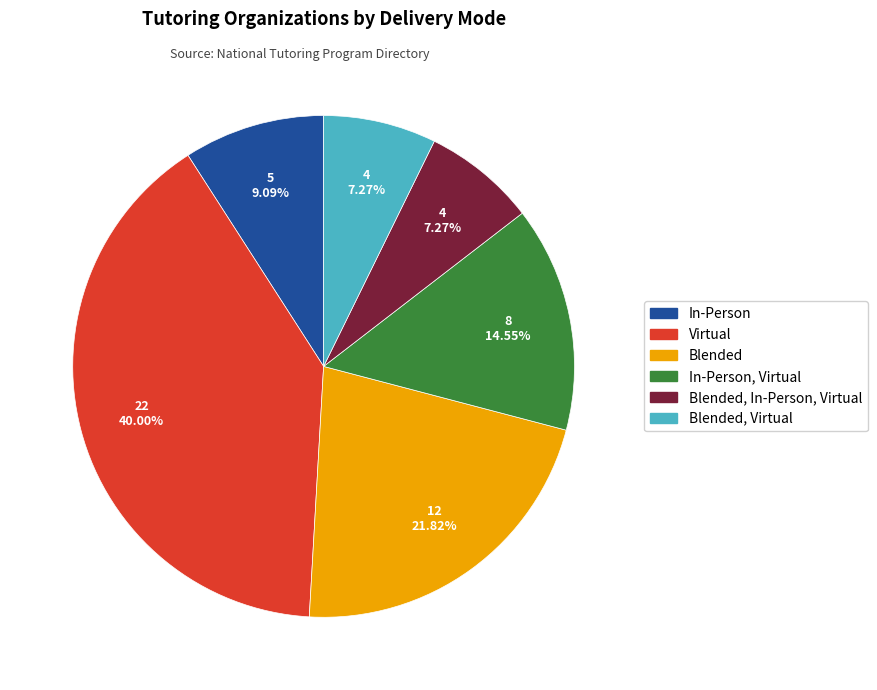

Count the number of slices in the pie.

6